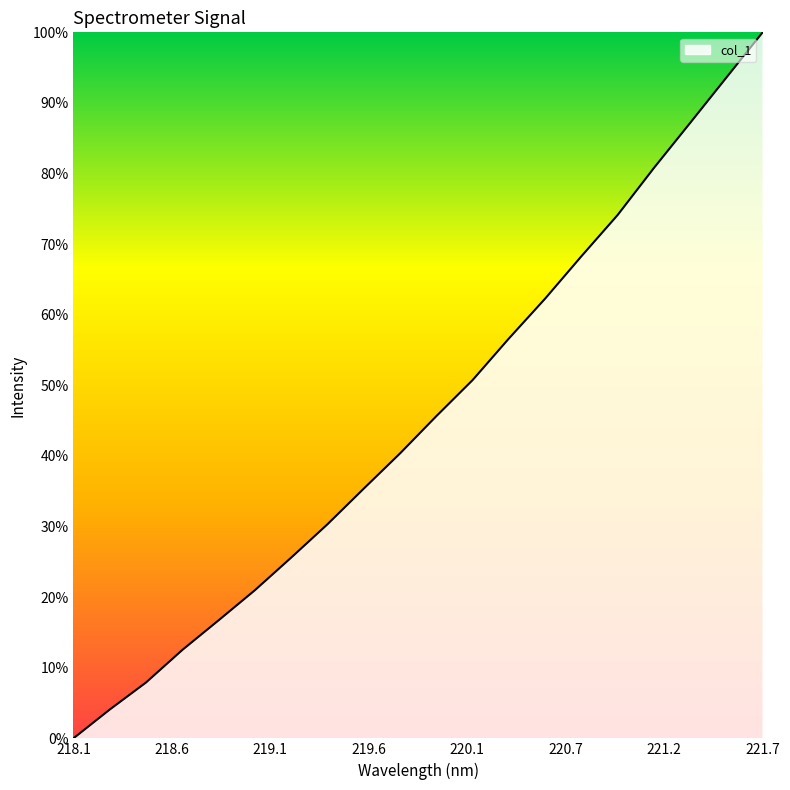

What is the sum of all values?

913.1